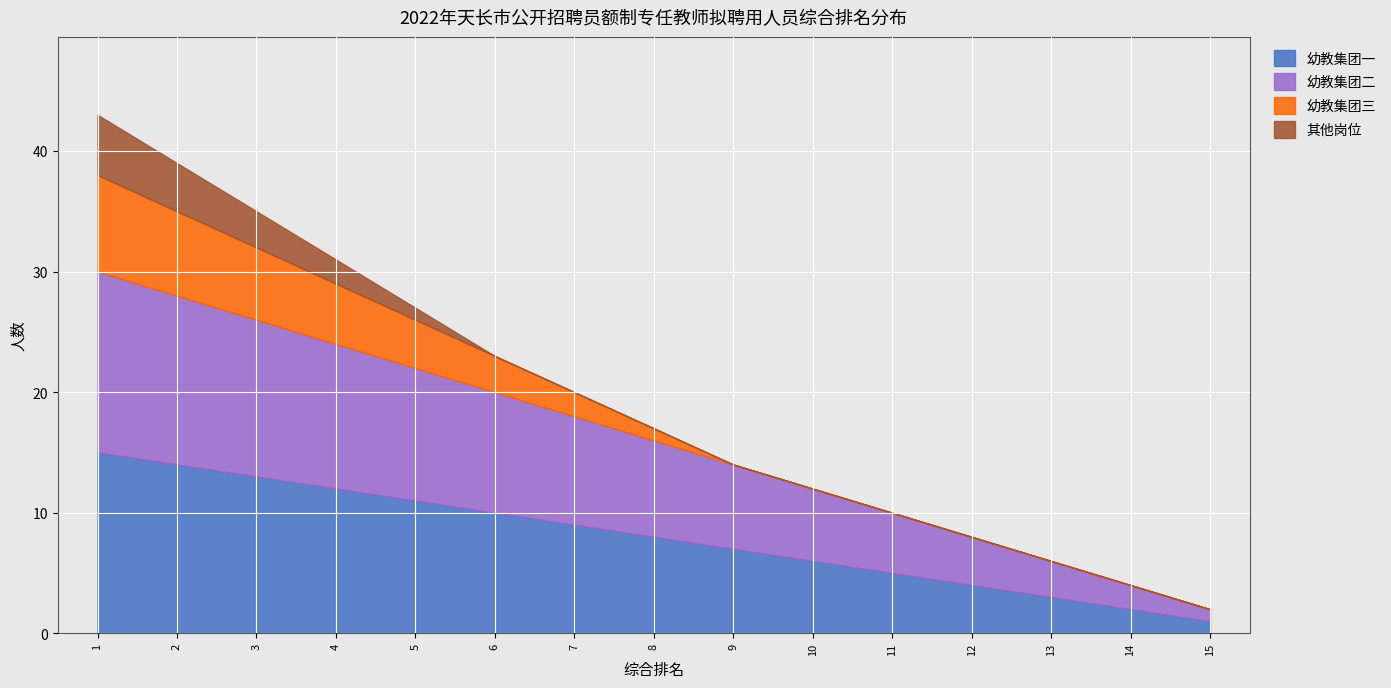

Which has a higher value, 13 or 8?

8